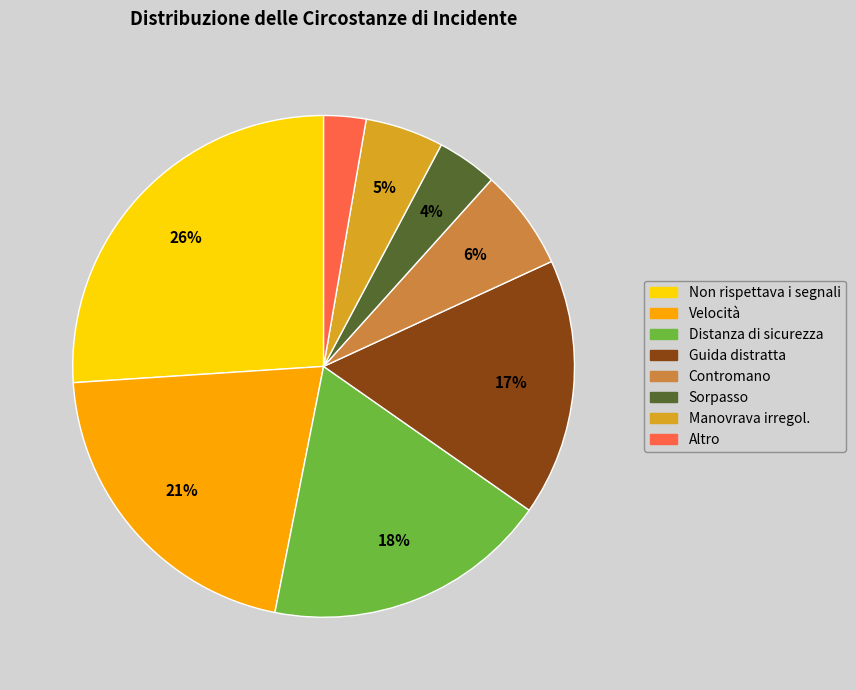

Does any single category account for the majority?

No